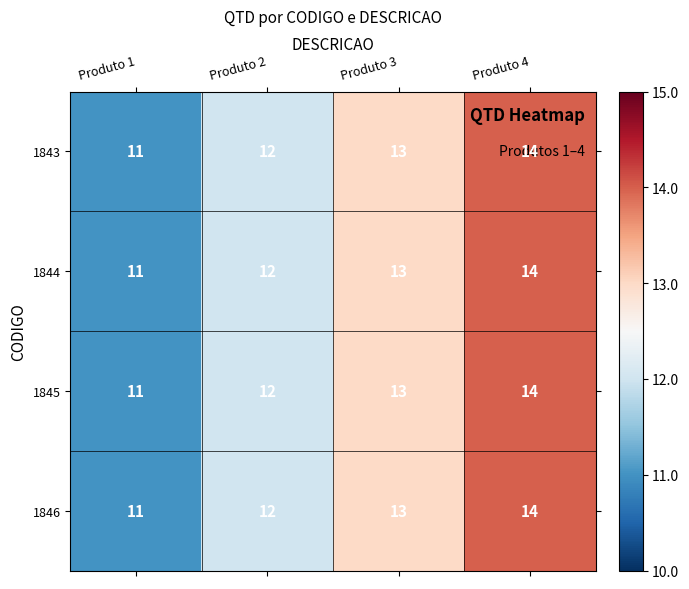

What is the sum of all 1844 values?

50